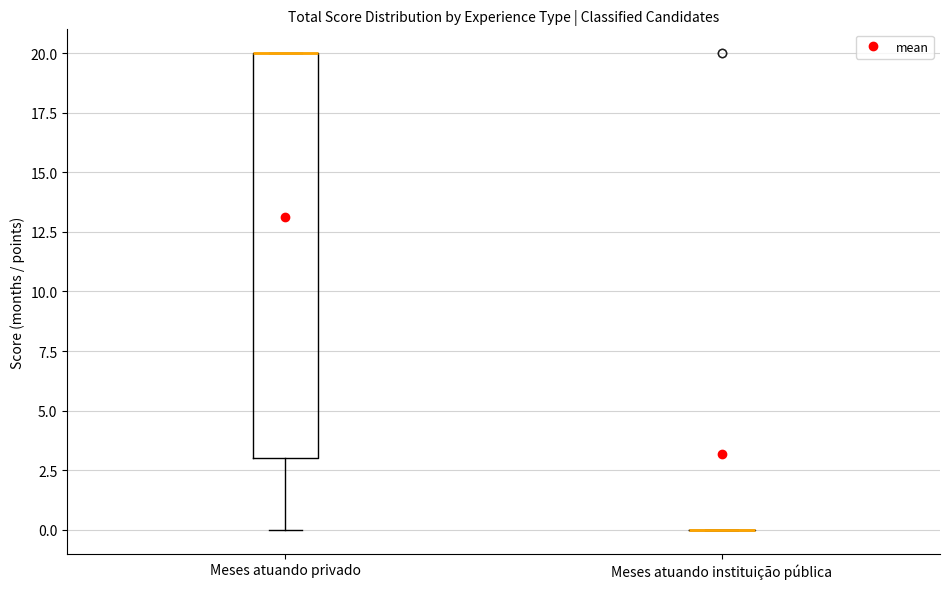

Comparing the boxes themselves (not the whiskers), which one is the tallest?

Meses atuando privado